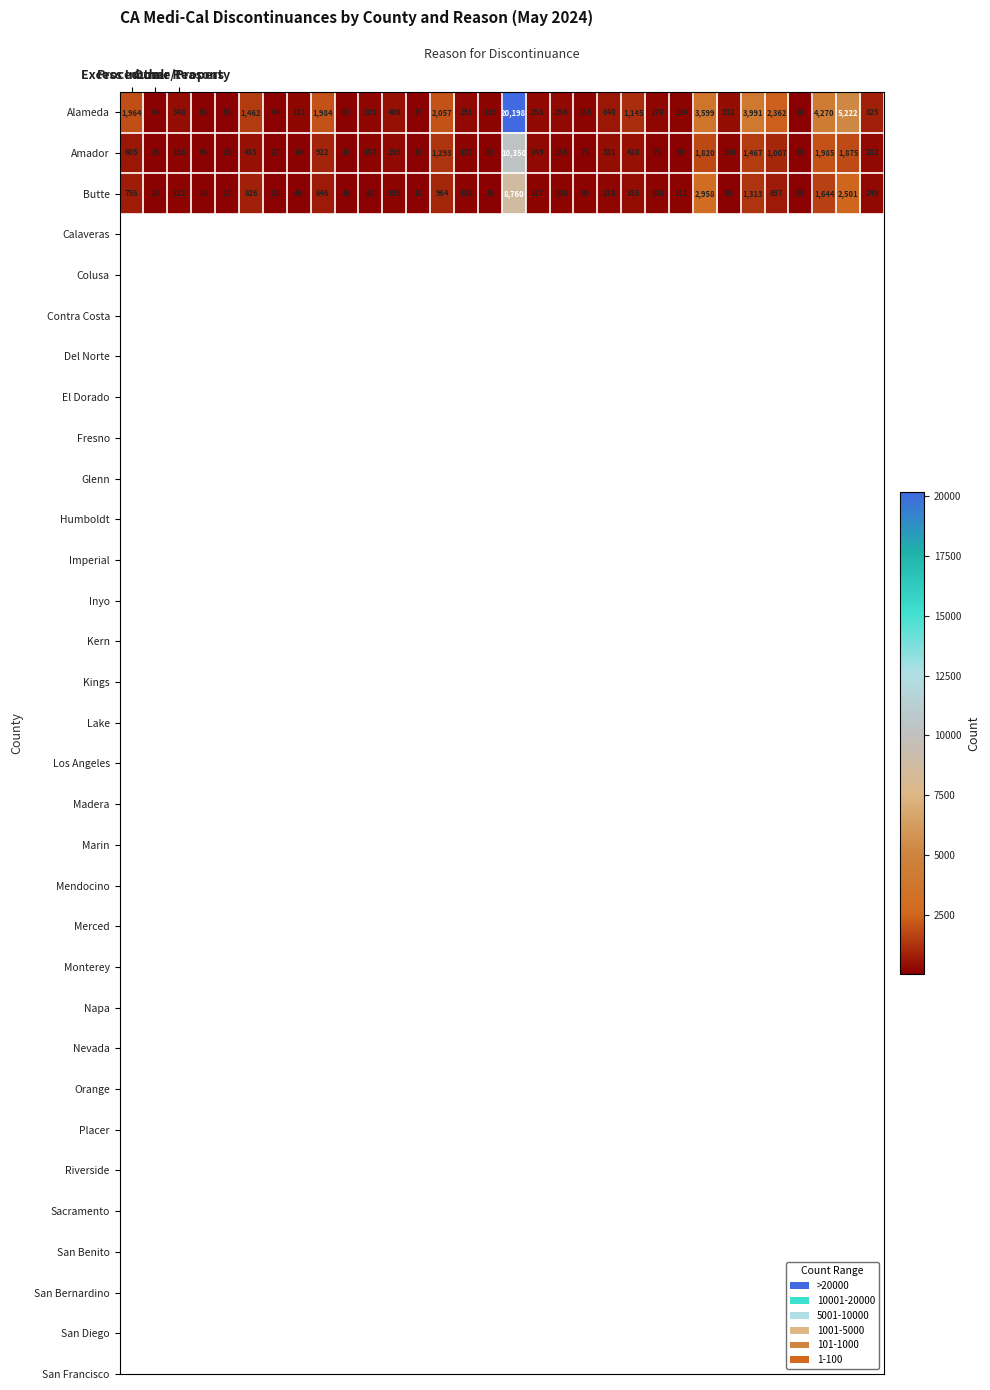

Rank the series by their maximum value, from highest to lowest.

Alameda, Amador, Butte